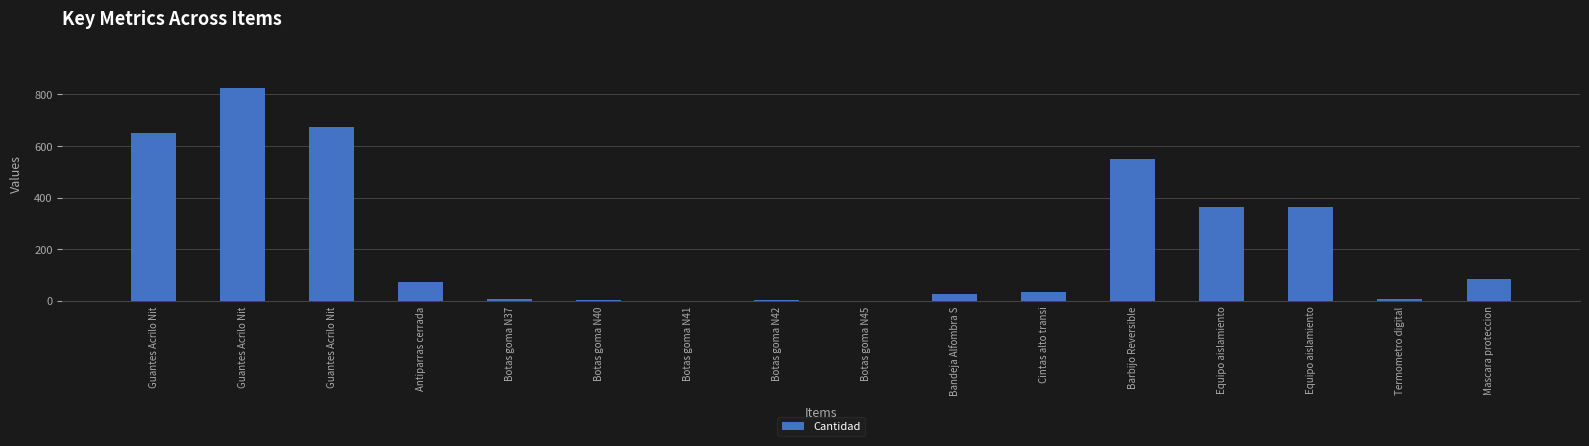

What is the average value?

229